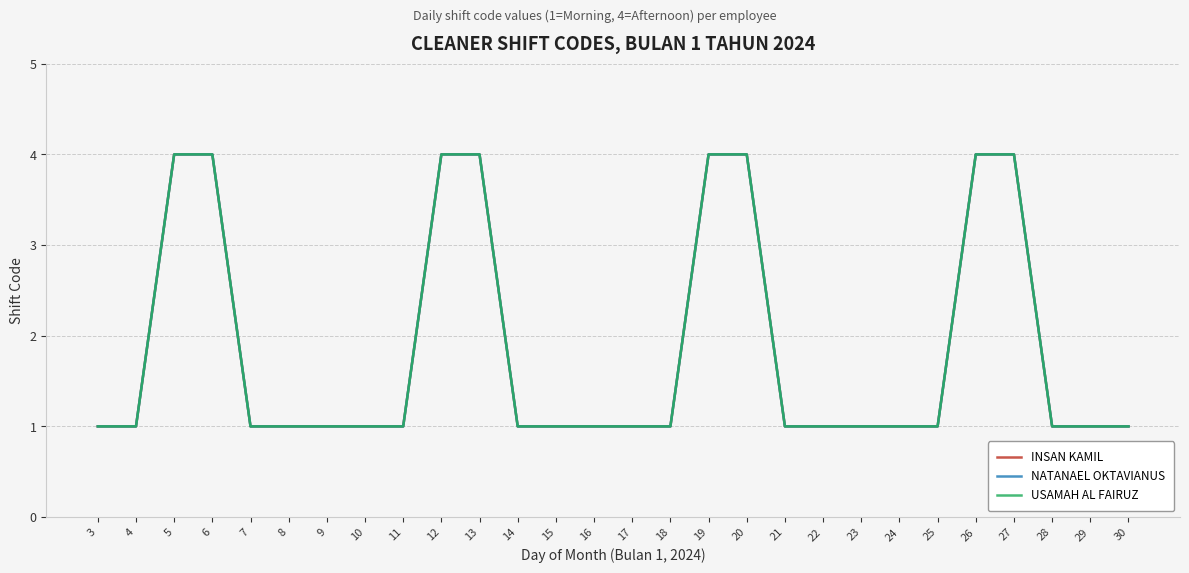

Does the chart display data point markers on the line(s)?

No